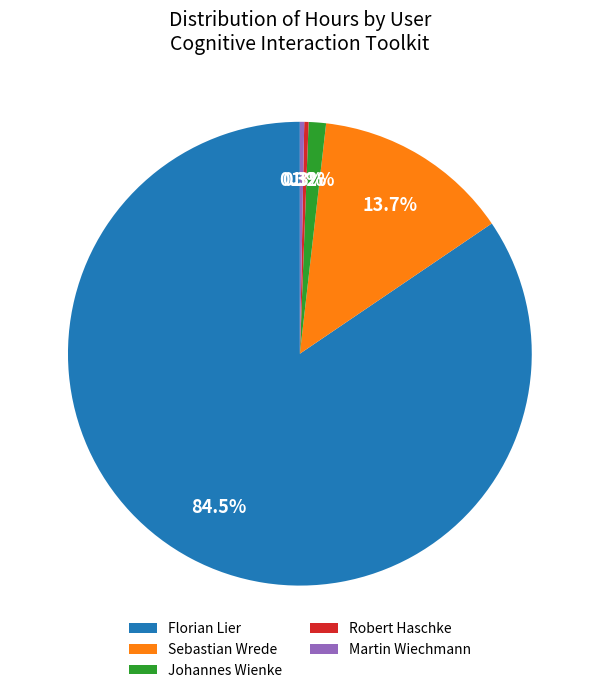

How many slices are in this pie chart?

5